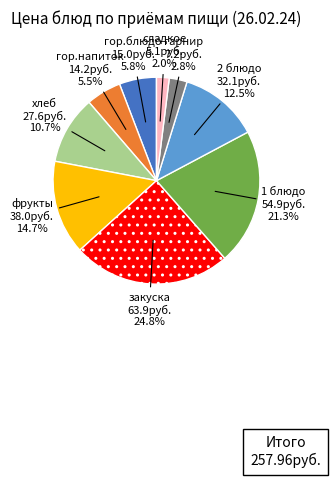

Is there a majority slice in this chart?

No